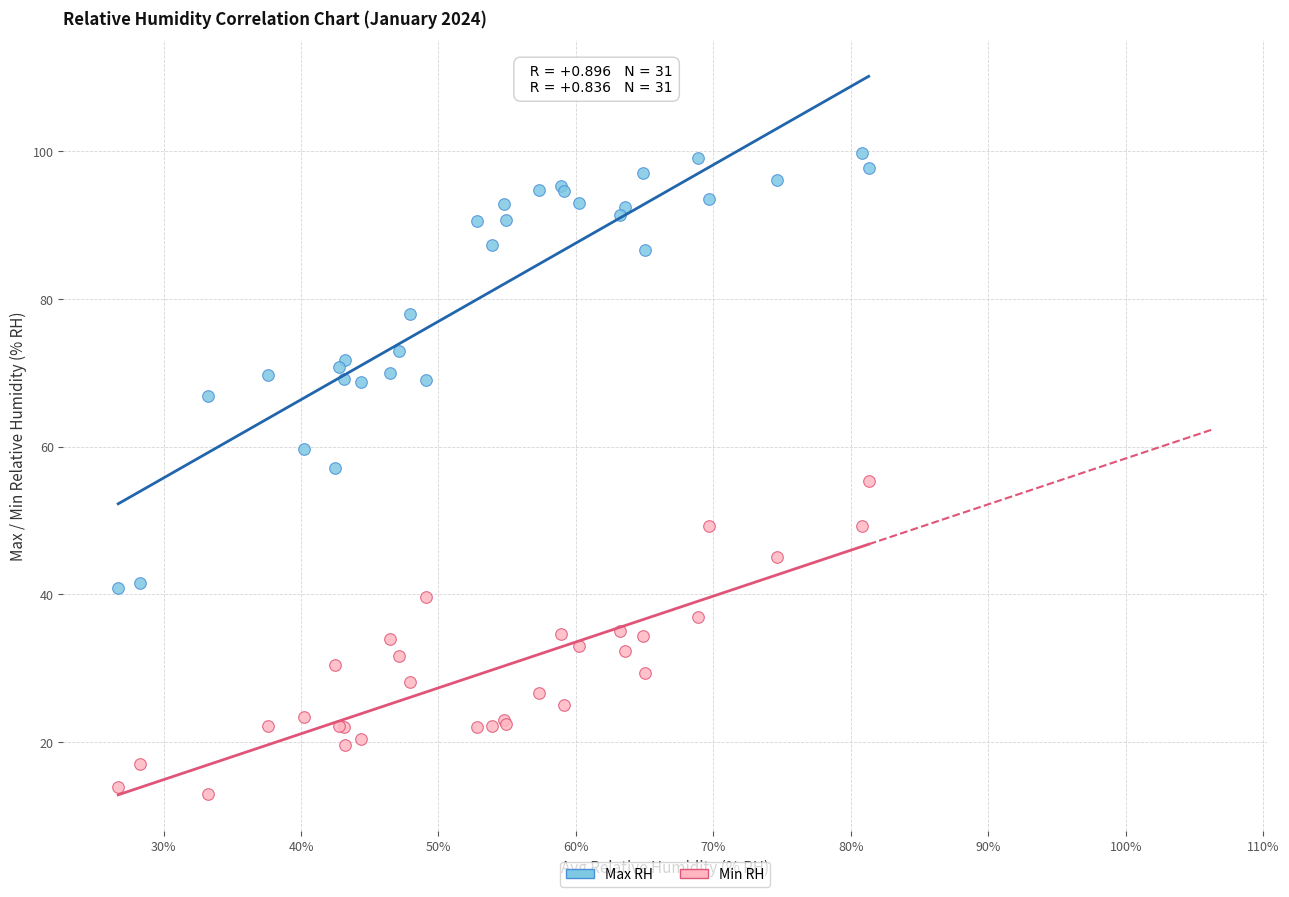

What is the X range (max minus min) for the scatter plot?

54.6